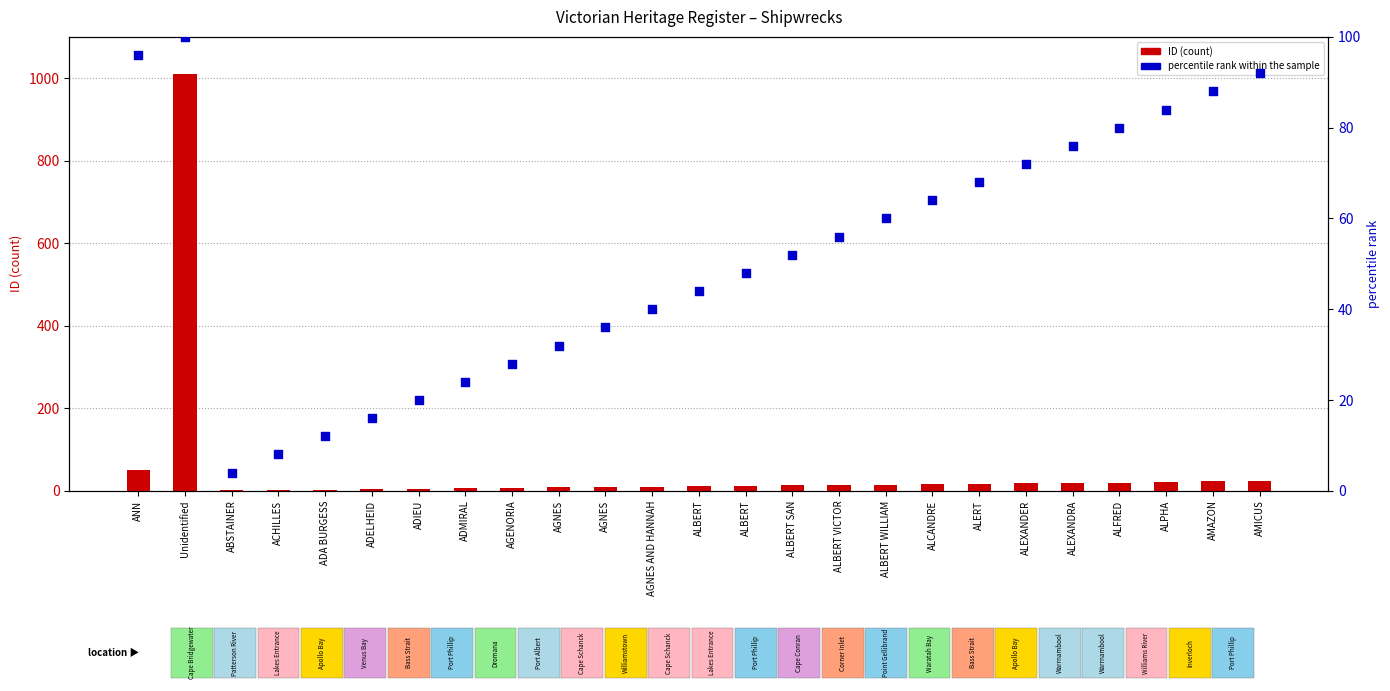

At how many categories does at least one series exceed 498?

1